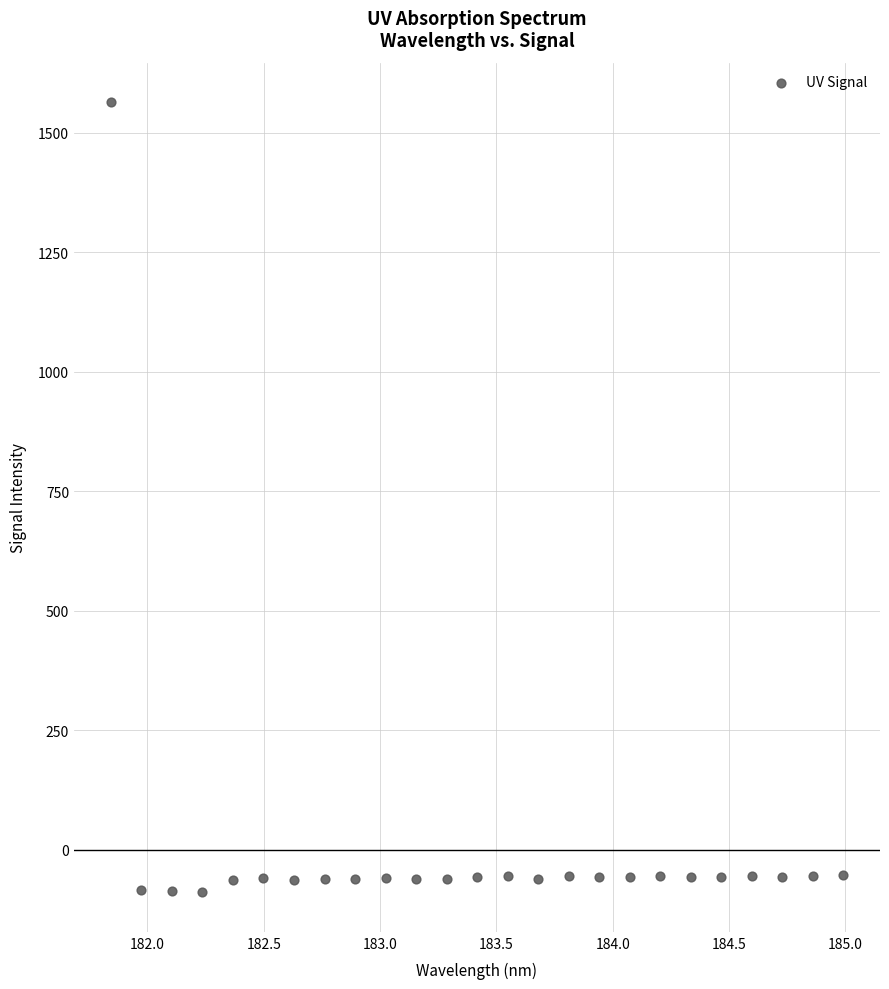

What is the range of X values (max minus min)?

3.1